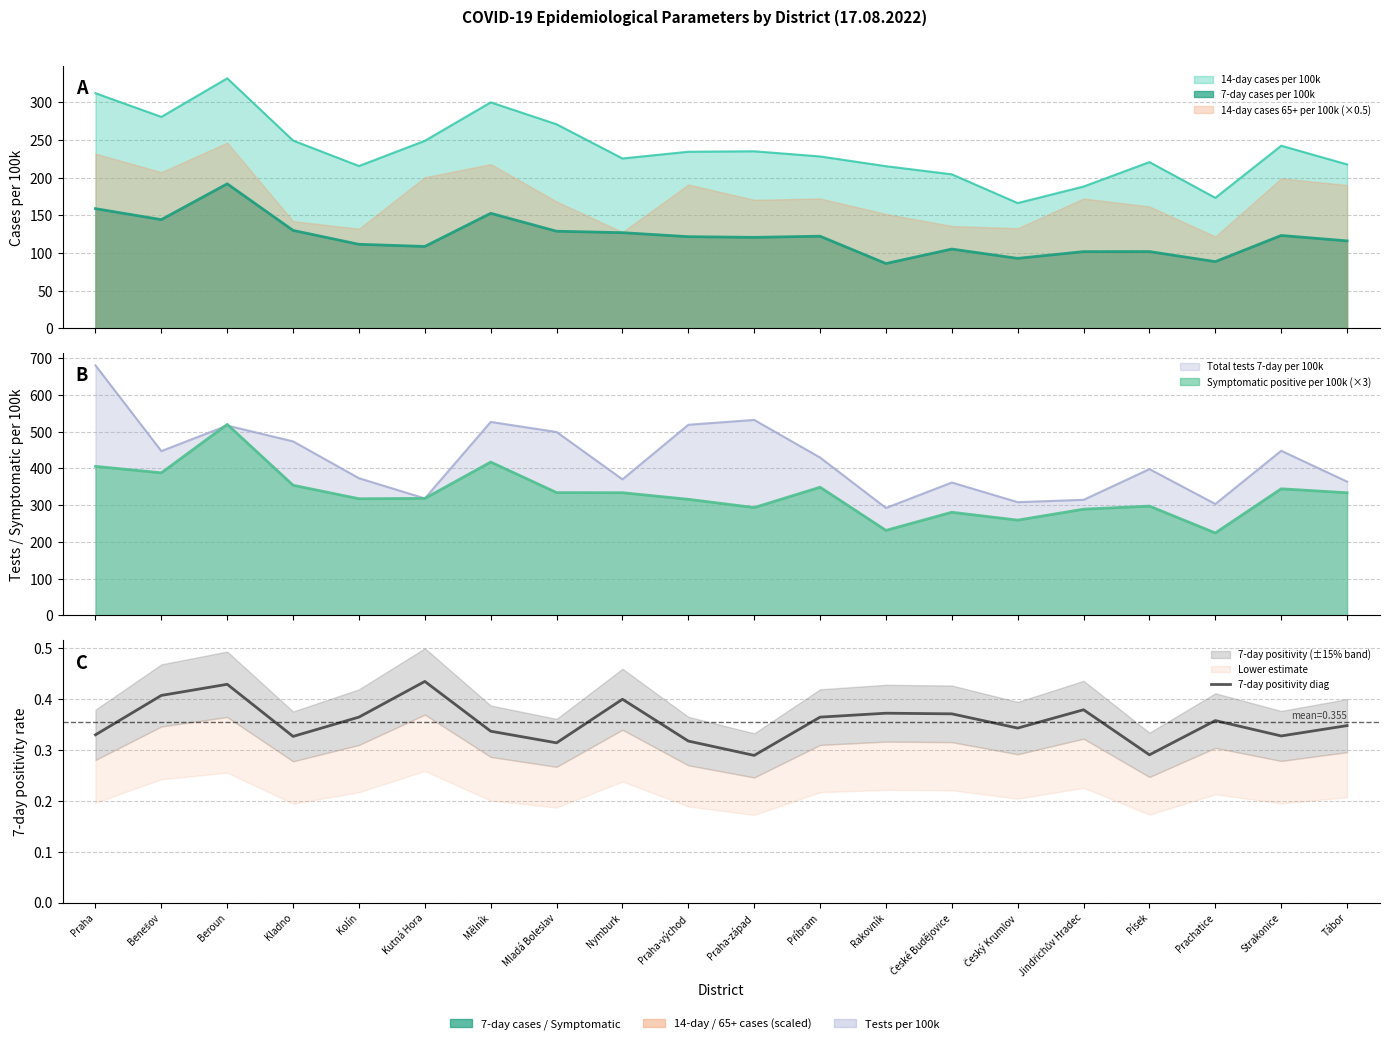

What is the label of the 2nd point from the right?

Strakonice